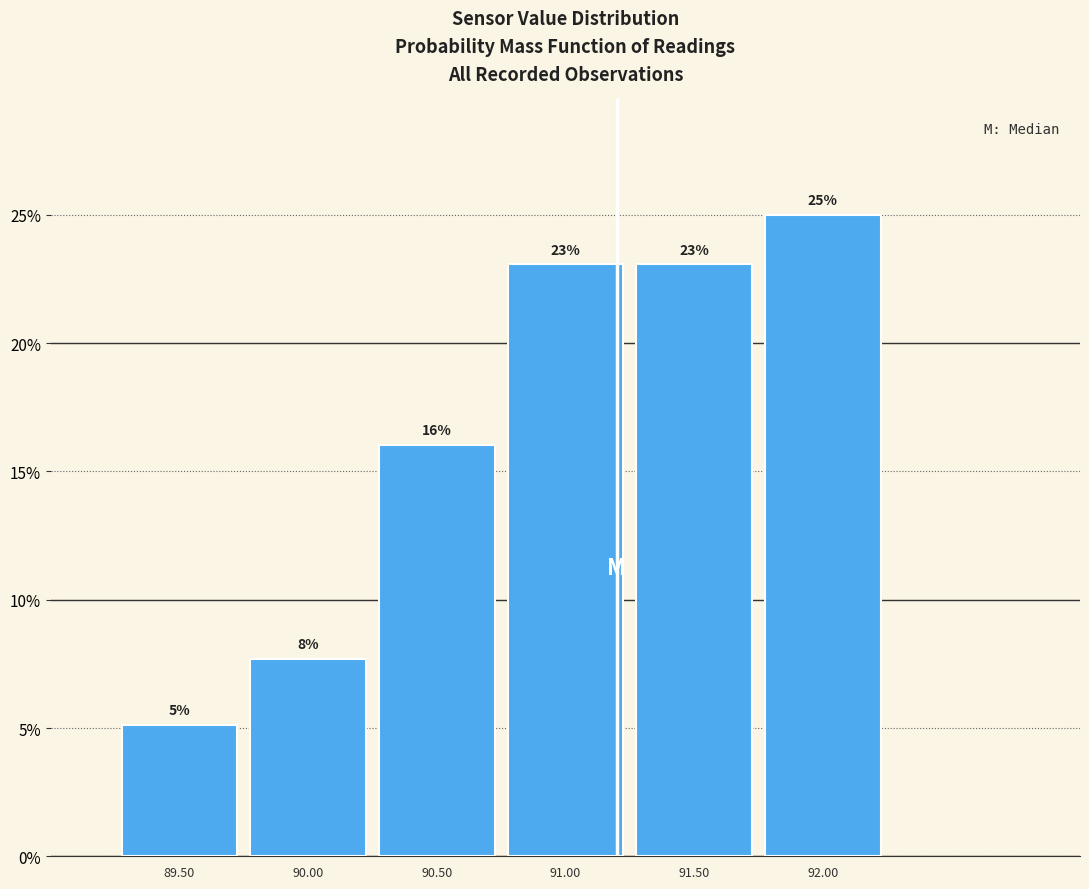

Over which range of the x-axis is the bar tallest?

91.75 to 92.25